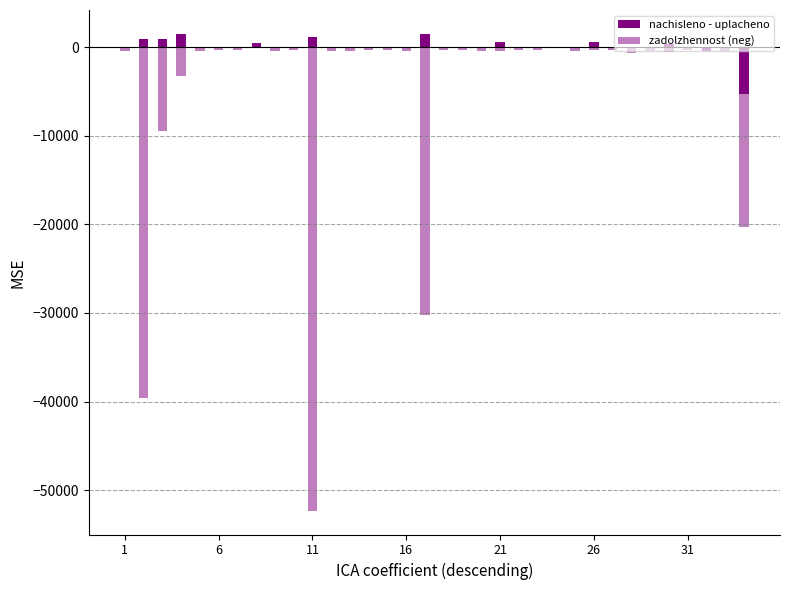

List the series in order of their peak value, lowest first.

zadolzhennost (neg), nachisleno - uplacheno